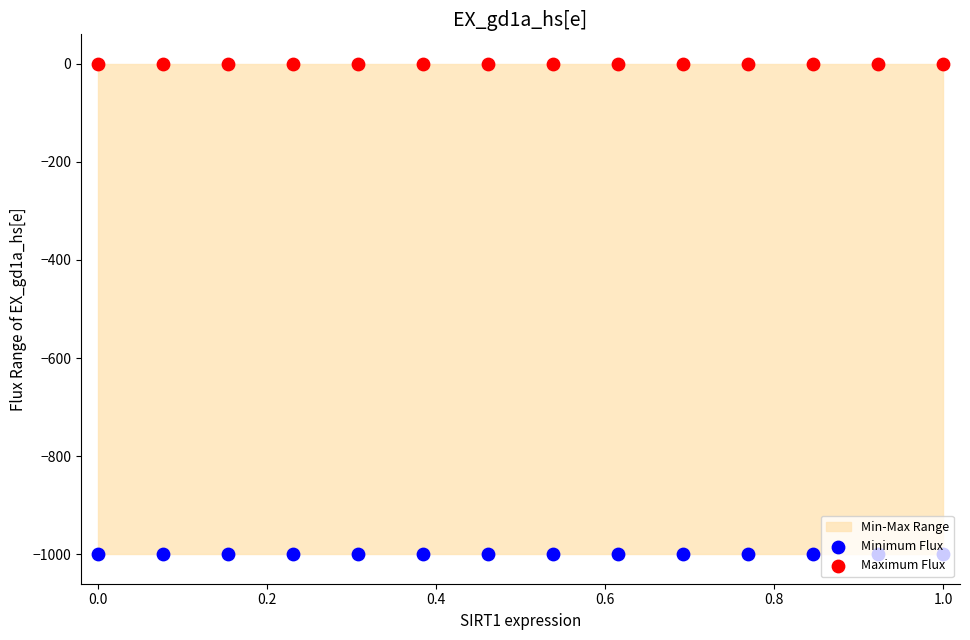

Which series reaches the maximum Y coordinate?

Maximum Flux